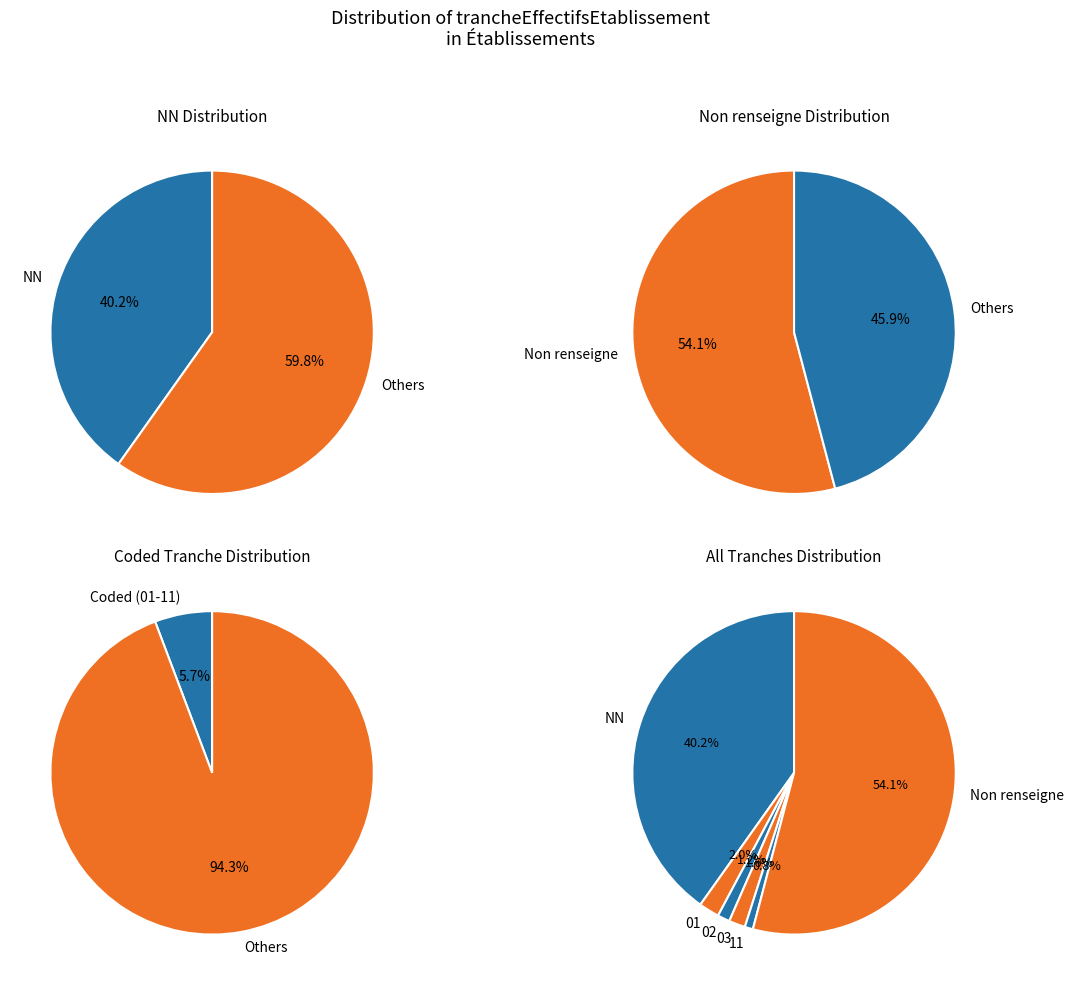

To the nearest percent, what is the difference between the largest and smallest slice percentages?

53%